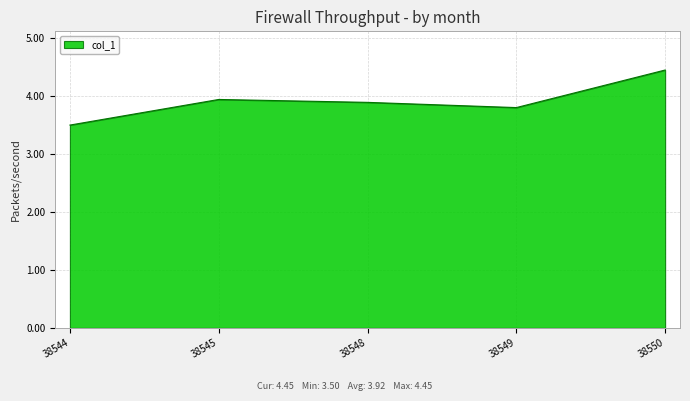

Between 38545 and 38544, which is larger?

38545